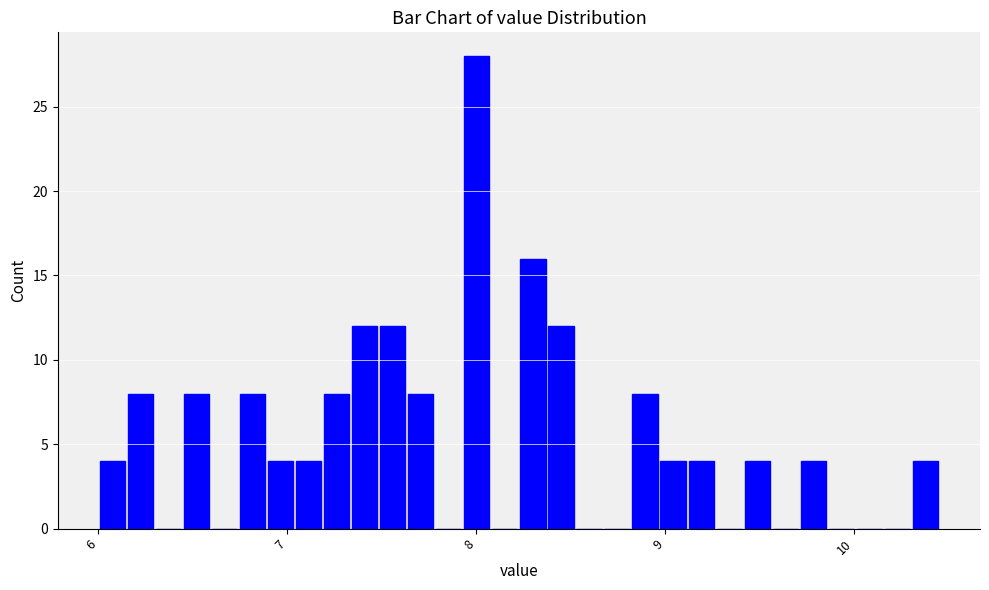

Around what value on the x-axis is the tallest bar? Give the approximate position of its centre, as read against the axis.

8.0